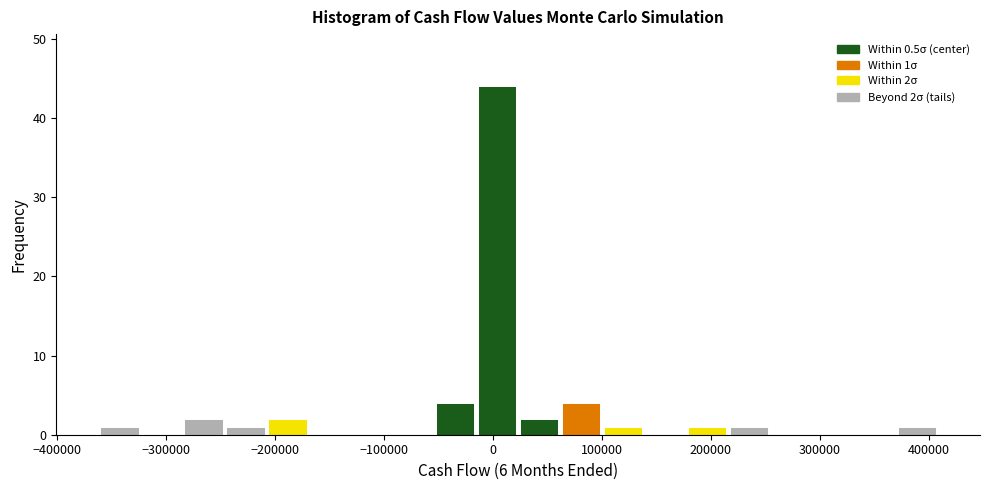

Around what value on the x-axis is the tallest bar? Give the approximate position of its centre, as read against the axis.

0